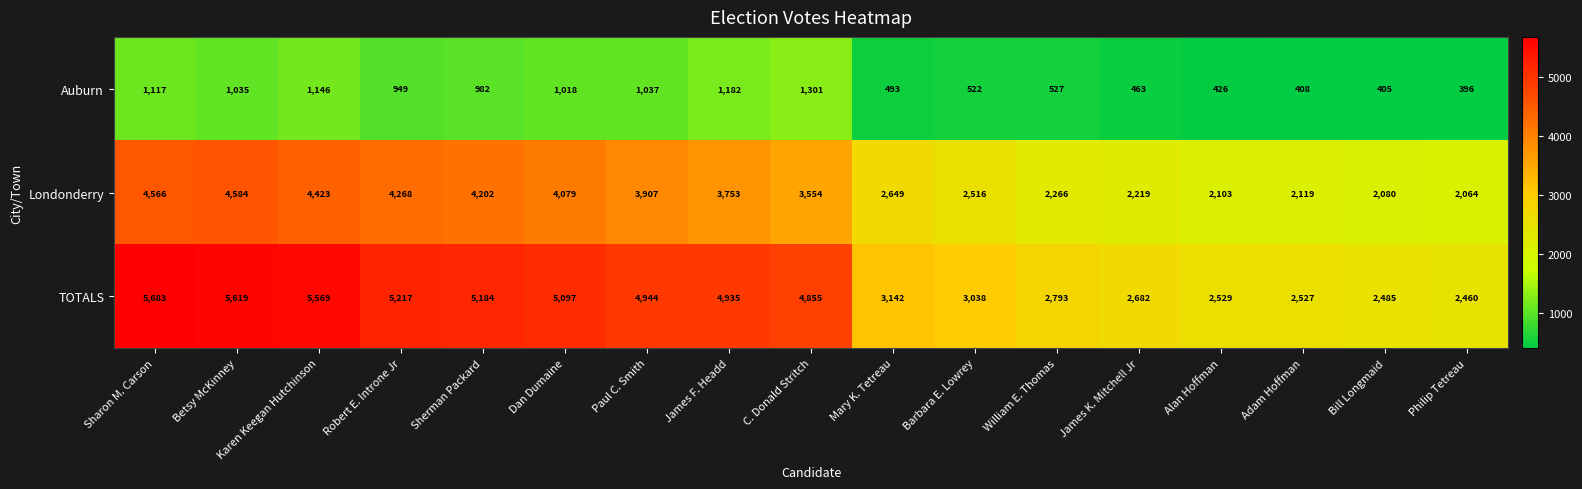

How many data points does each series have?

17